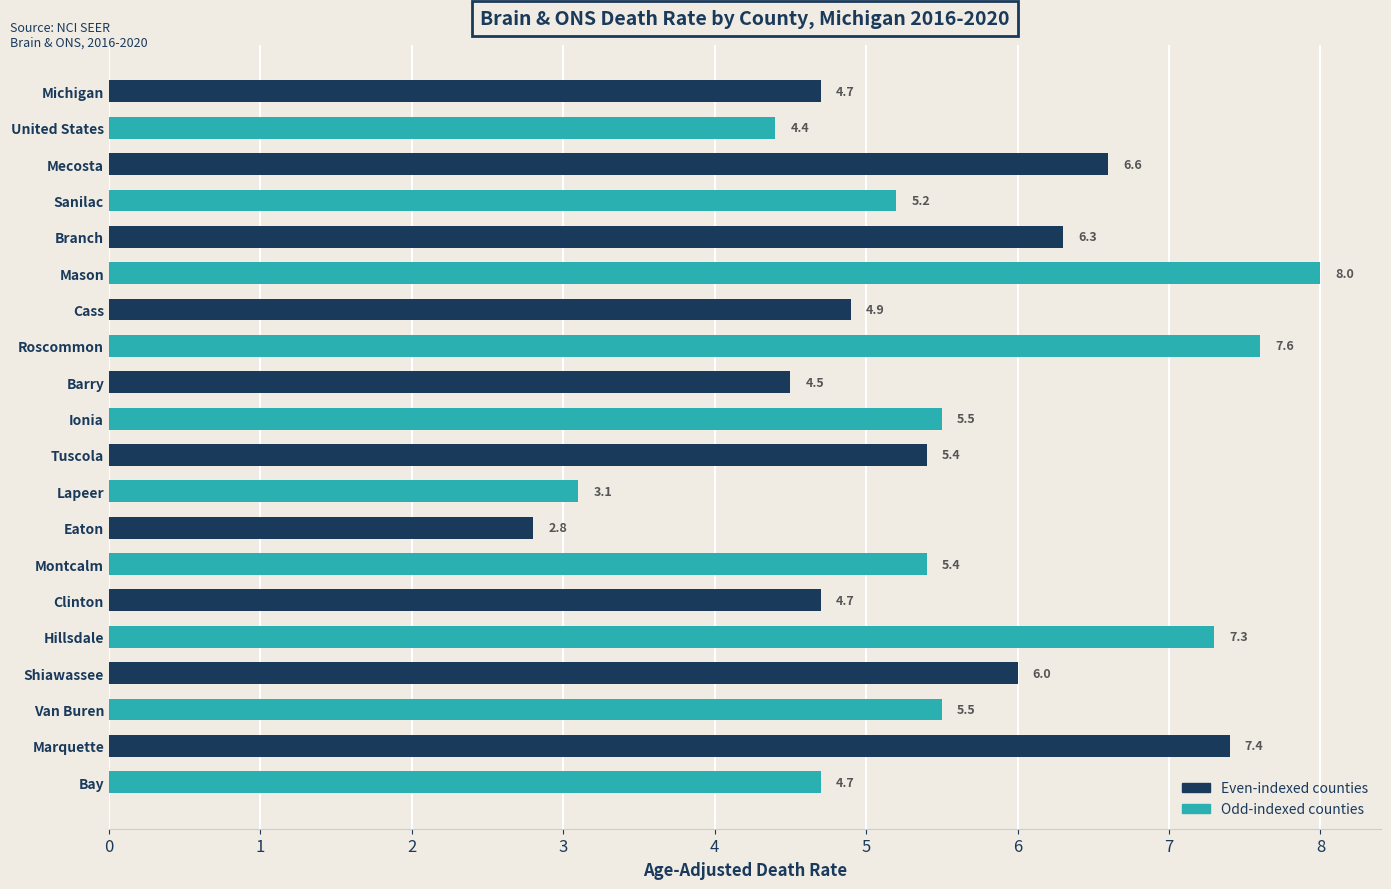

What is the average value?

5.5